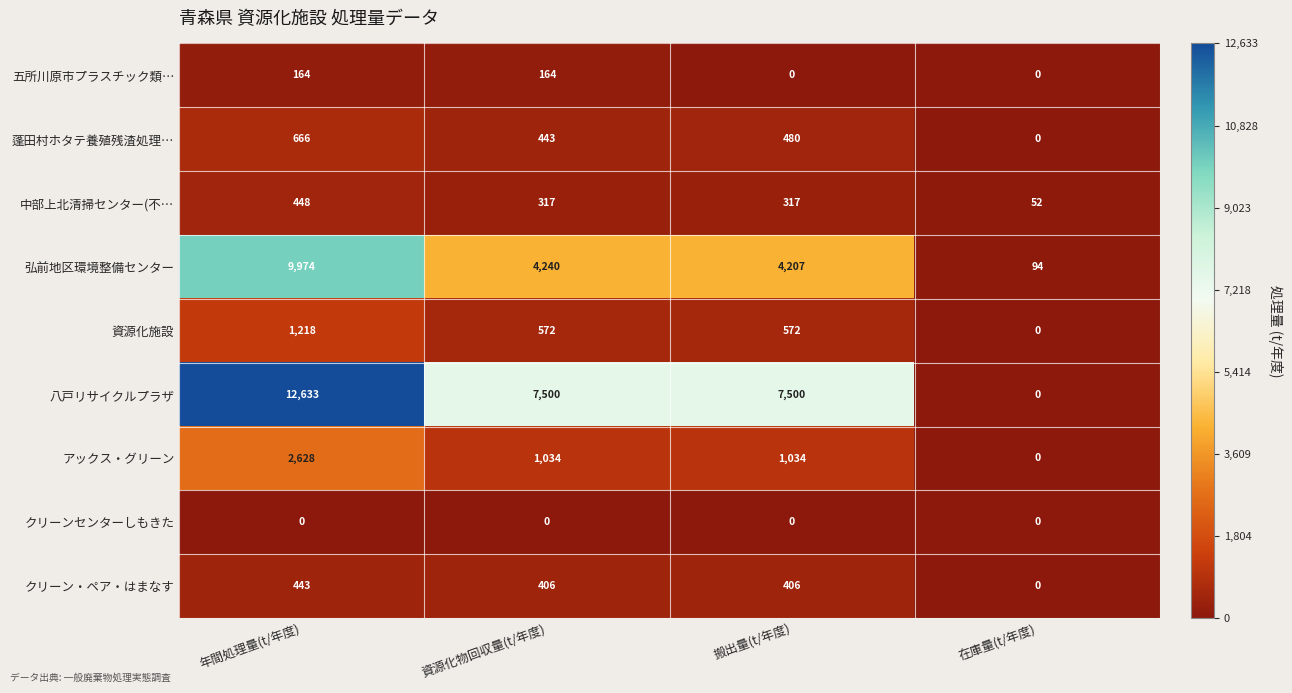

The 弘前地区環境整備センター series shows 150 at 在庫量(t/年度). True or false?

False